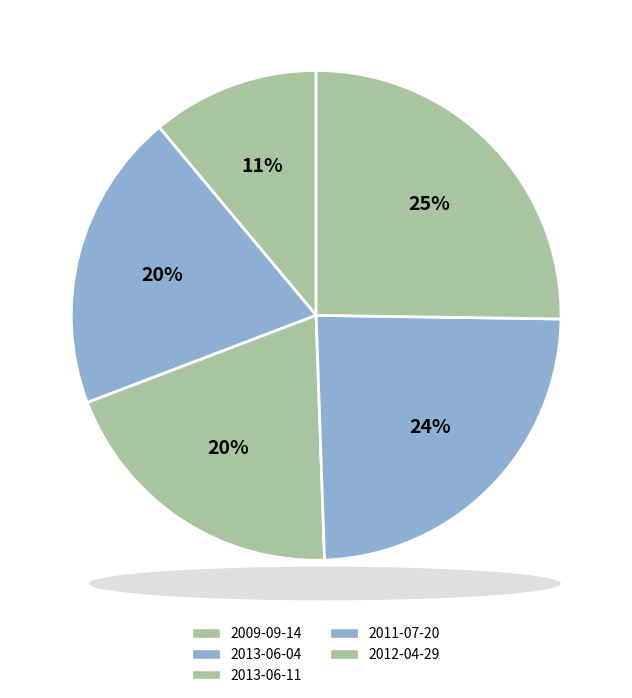

Is there any slice that represents more than half of the pie?

No